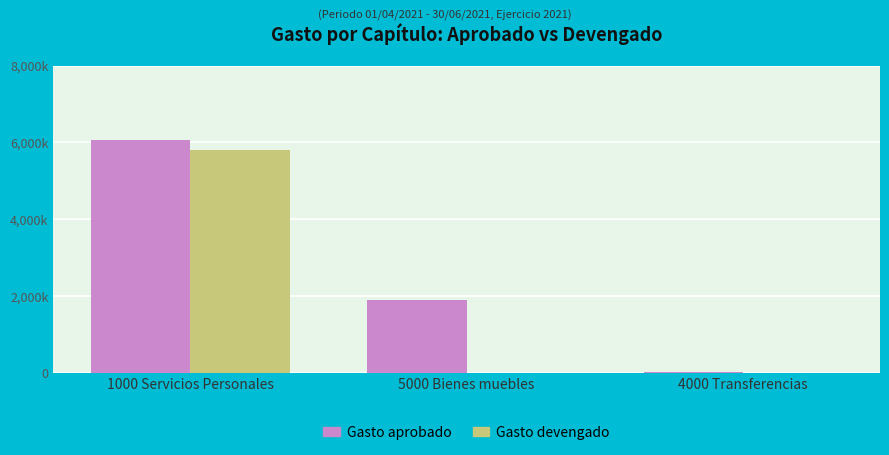

What is the sum of all Gasto devengado values?

5790720.0